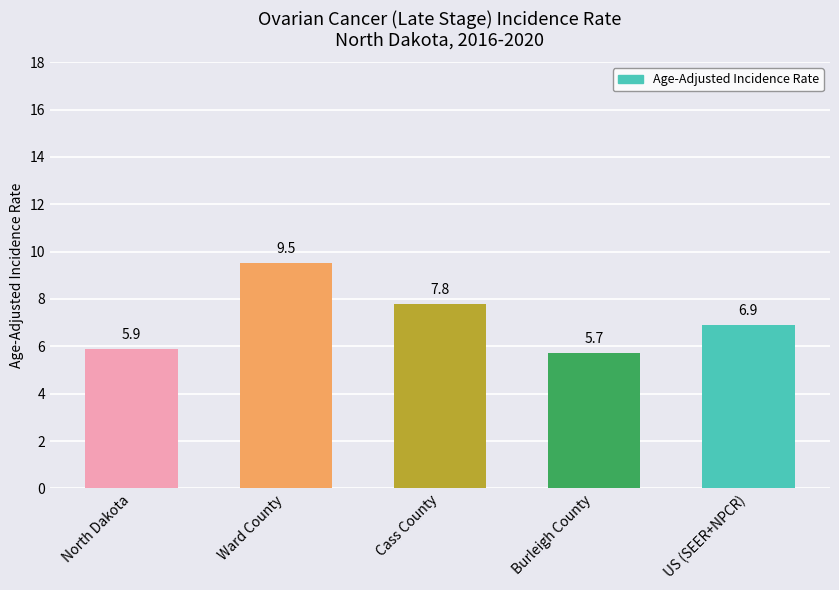

How many bars are there in total?

5